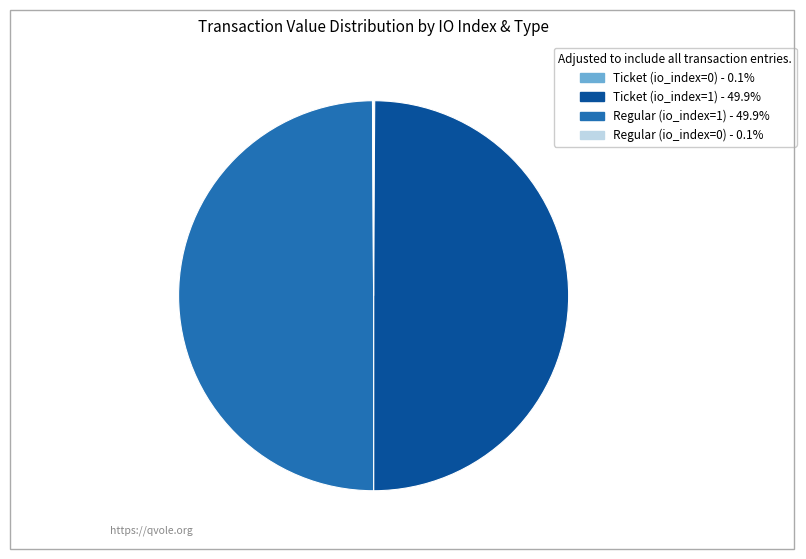

Is the sum of Regular (io_index=1) and Ticket (io_index=1) greater than half?

Yes